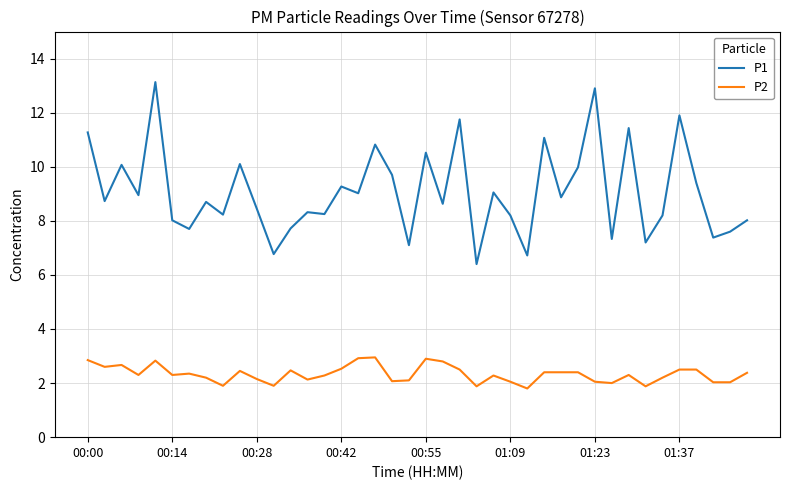

True or false: P1 and P2 intersect in this chart.

False